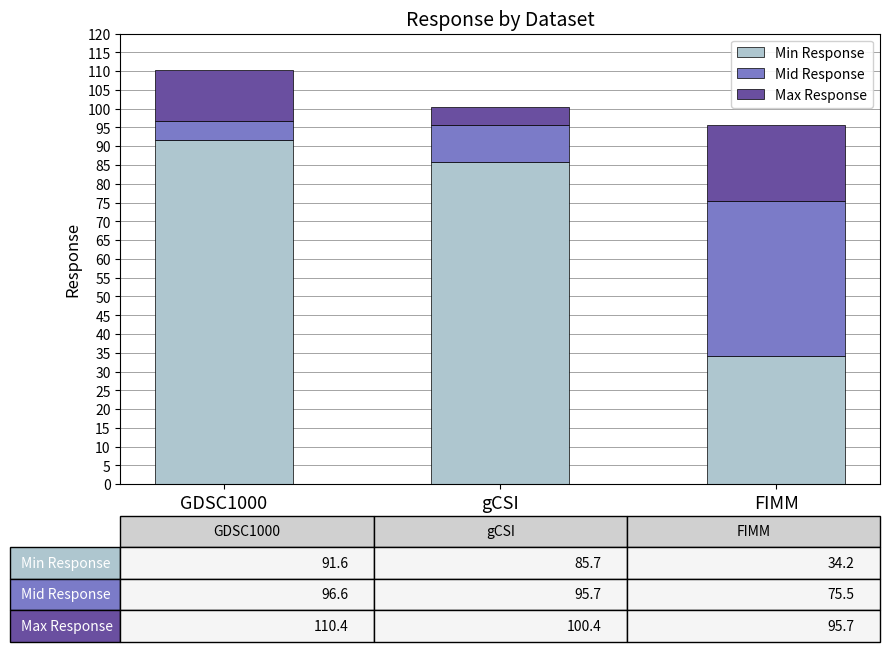

What is the difference between the maximum and minimum values in the Min Response series?

57.4